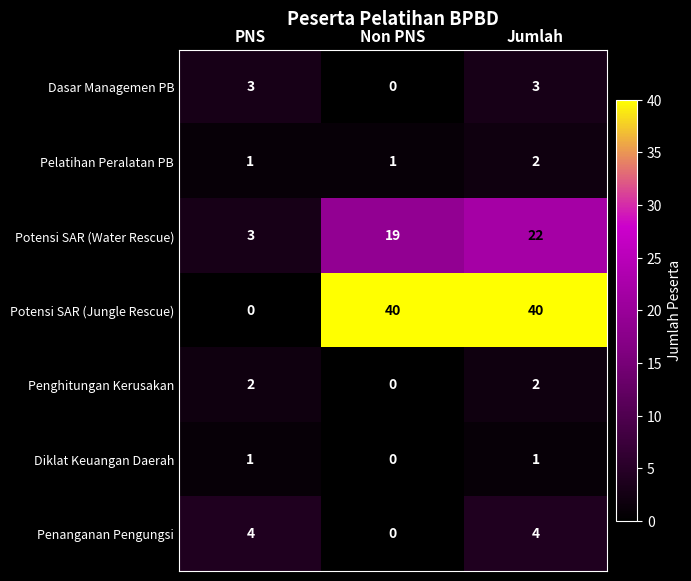

What is the difference between the highest and lowest values at Non PNS?

40